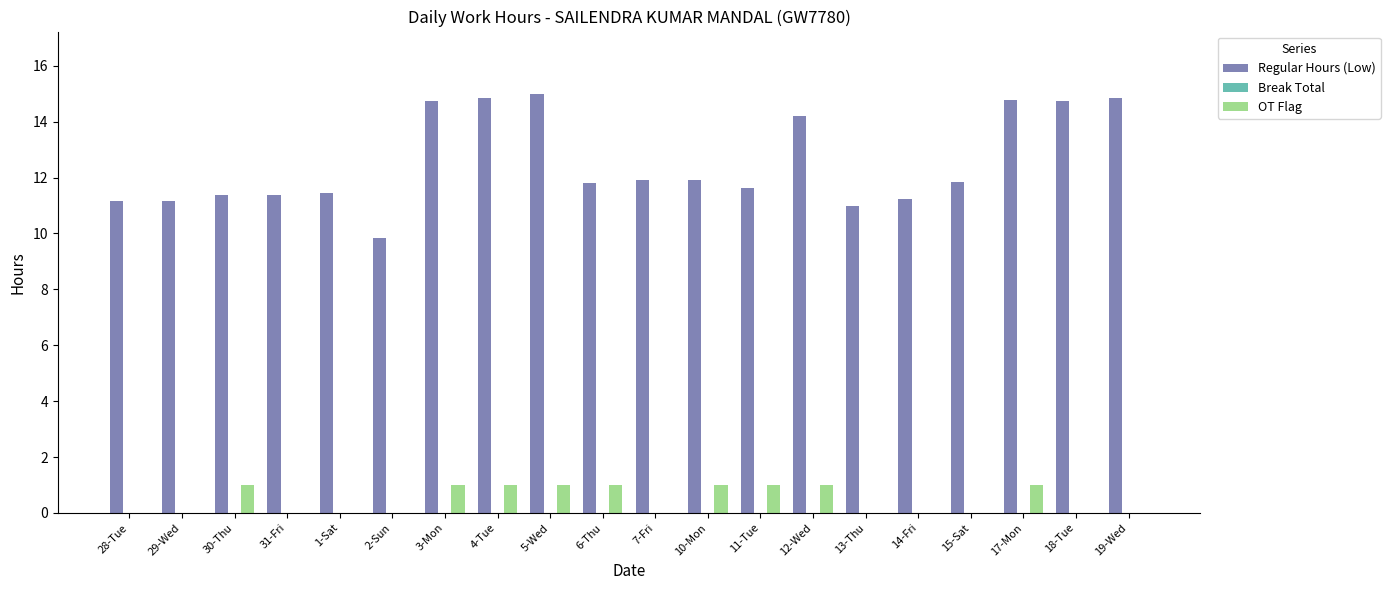

What is the greatest value displayed?

15.0